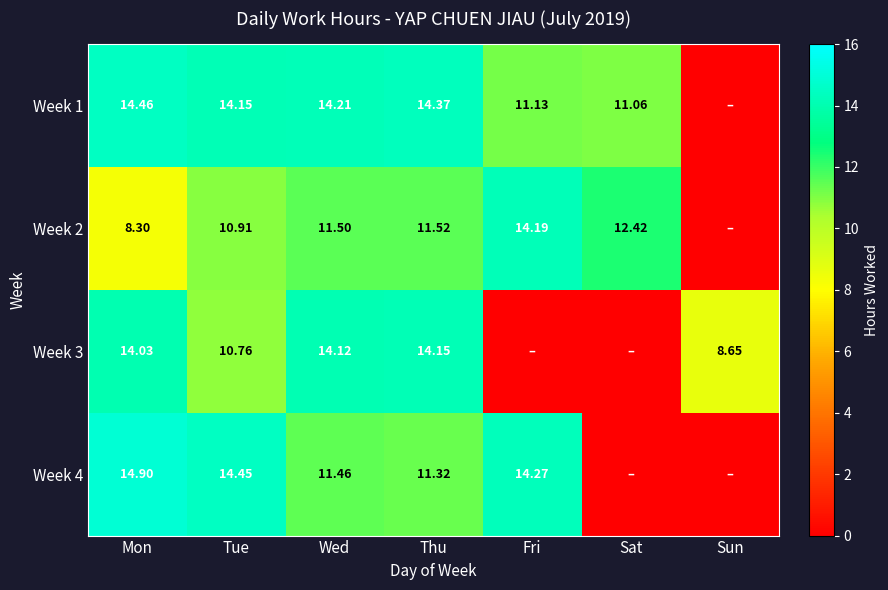

Is the value of Week 4 at Sat greater than the value of Week 3 at Tue?

No